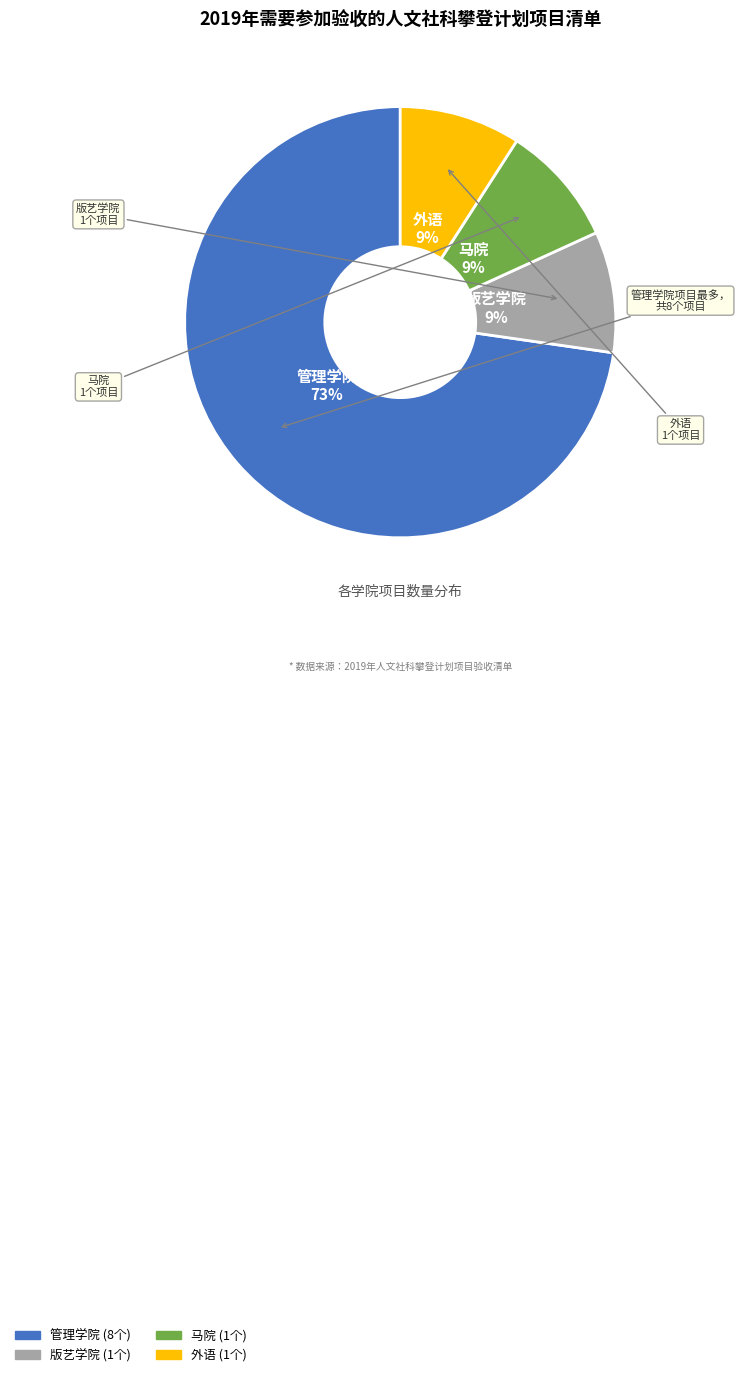

What percentage is the 外语 slice, to the nearest percent?

9%